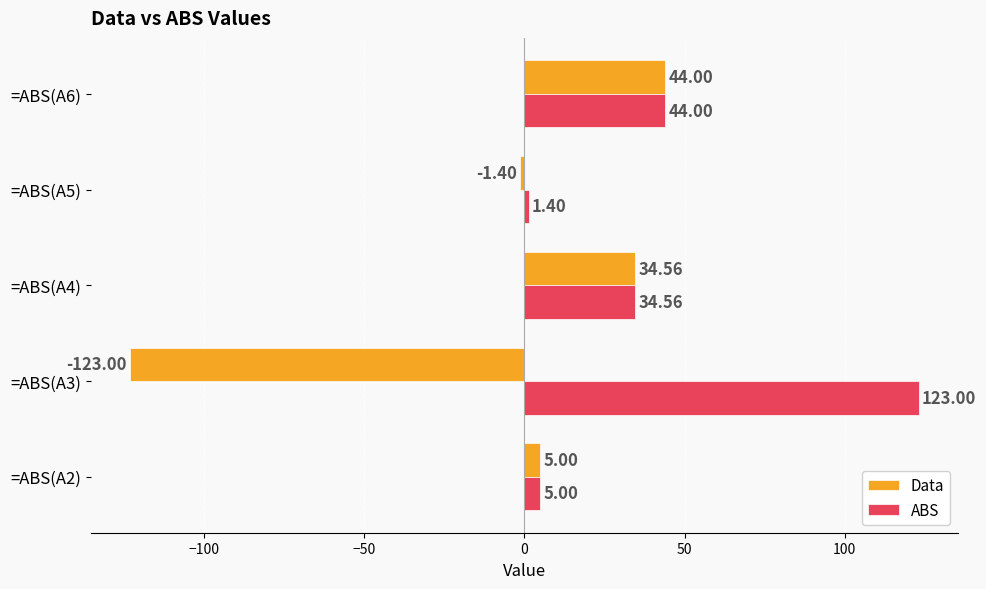

Which series has the largest range (max minus min)?

Data